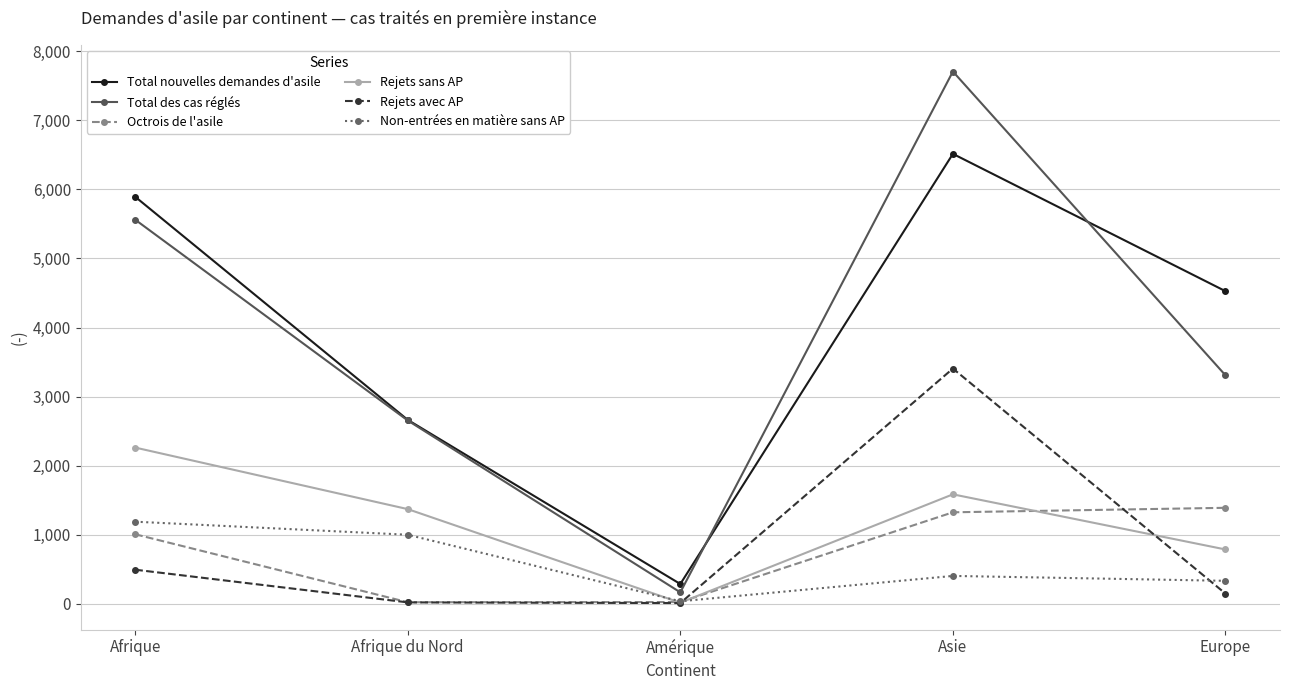

What is the difference between the second highest and second lowest values in the Rejets avec AP series?

473